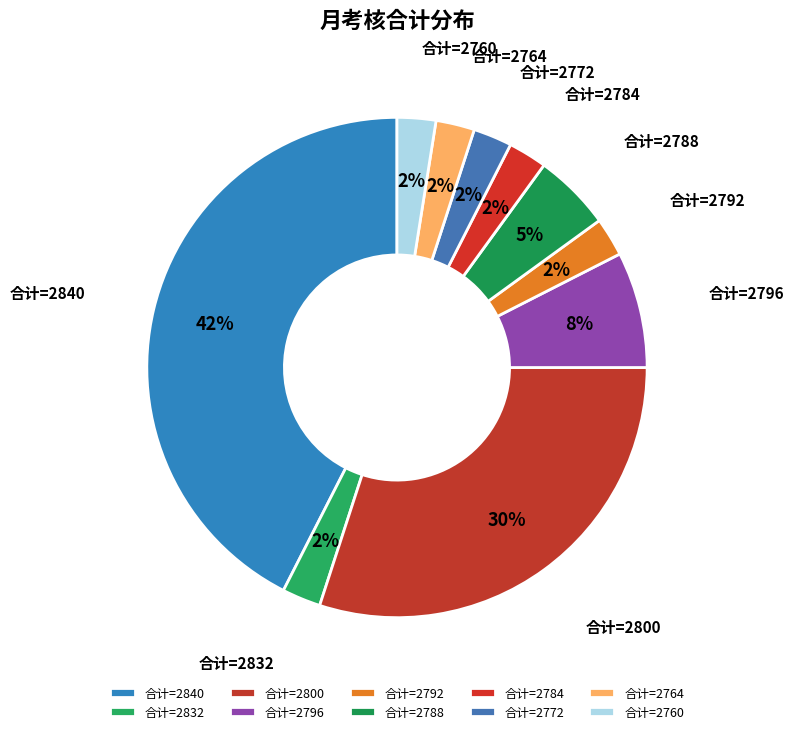

Which category has the biggest portion of the pie?

合计=2840